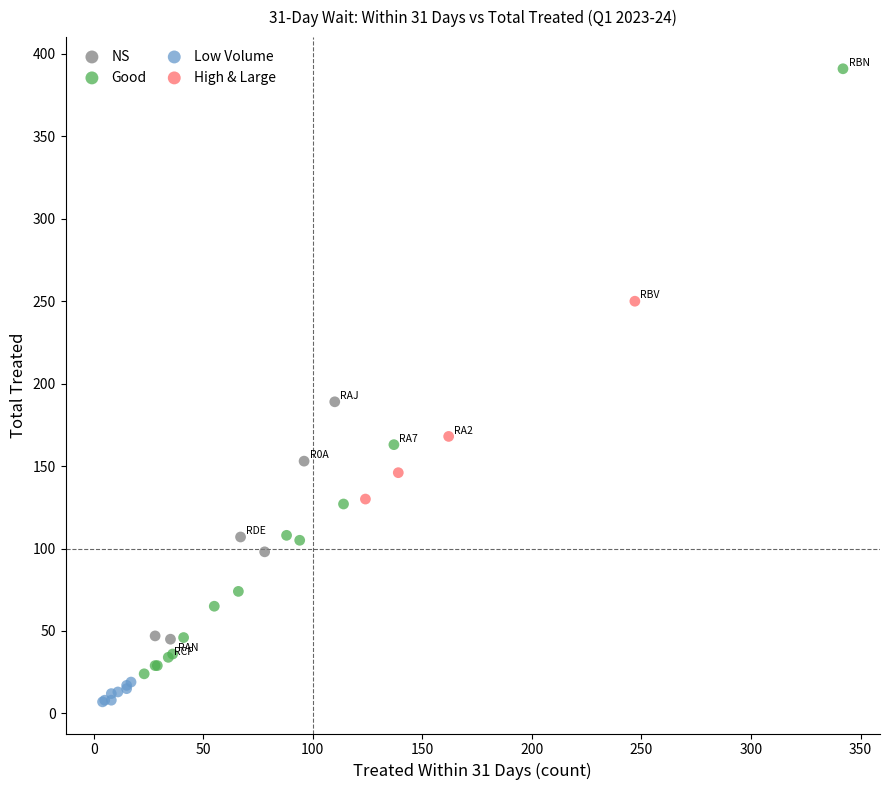

What are all the series names shown in the legend?

NS, Good, Low Volume, High & Large